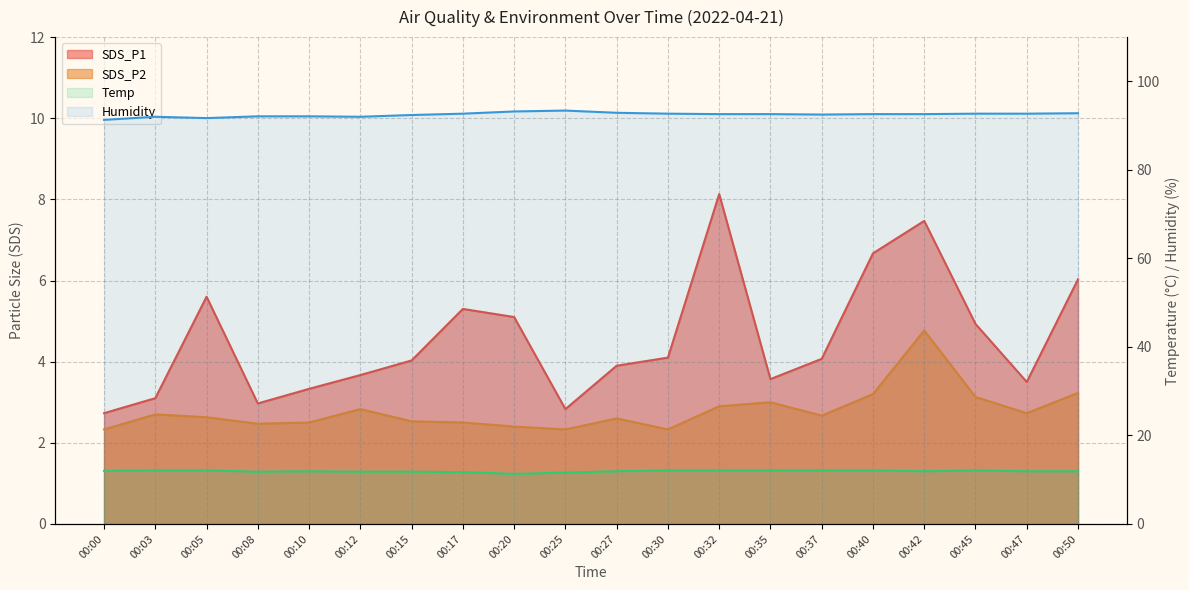

Where is the first local maximum for Temp?

00:10